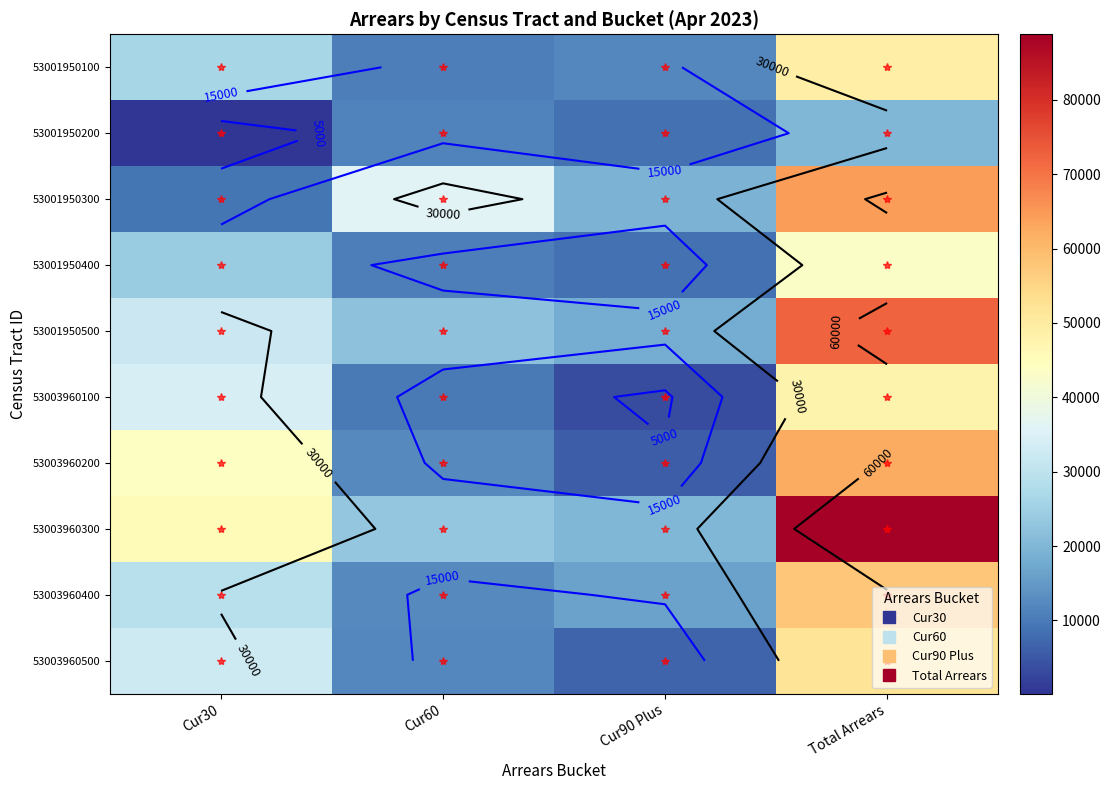

What is the difference between the maximum and minimum values in the 53001950400 series?

34857.5